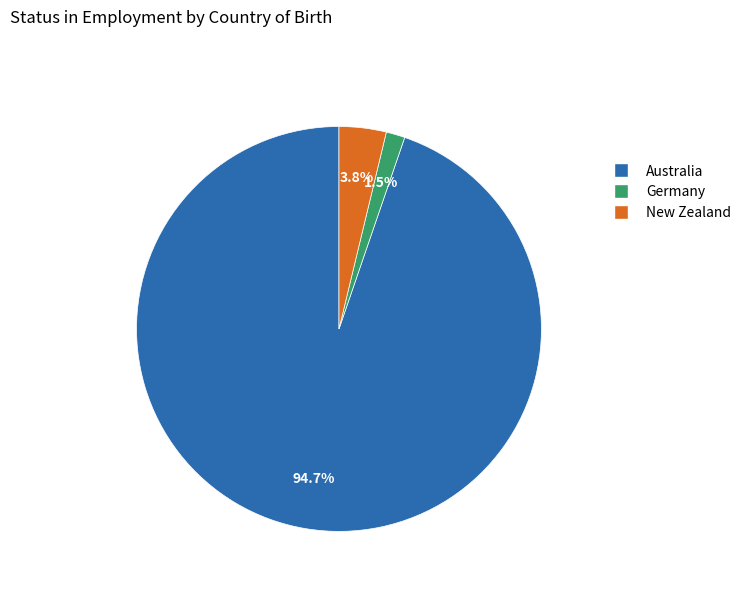

Rank the categories by value from lowest to highest.

Germany, New Zealand, Australia